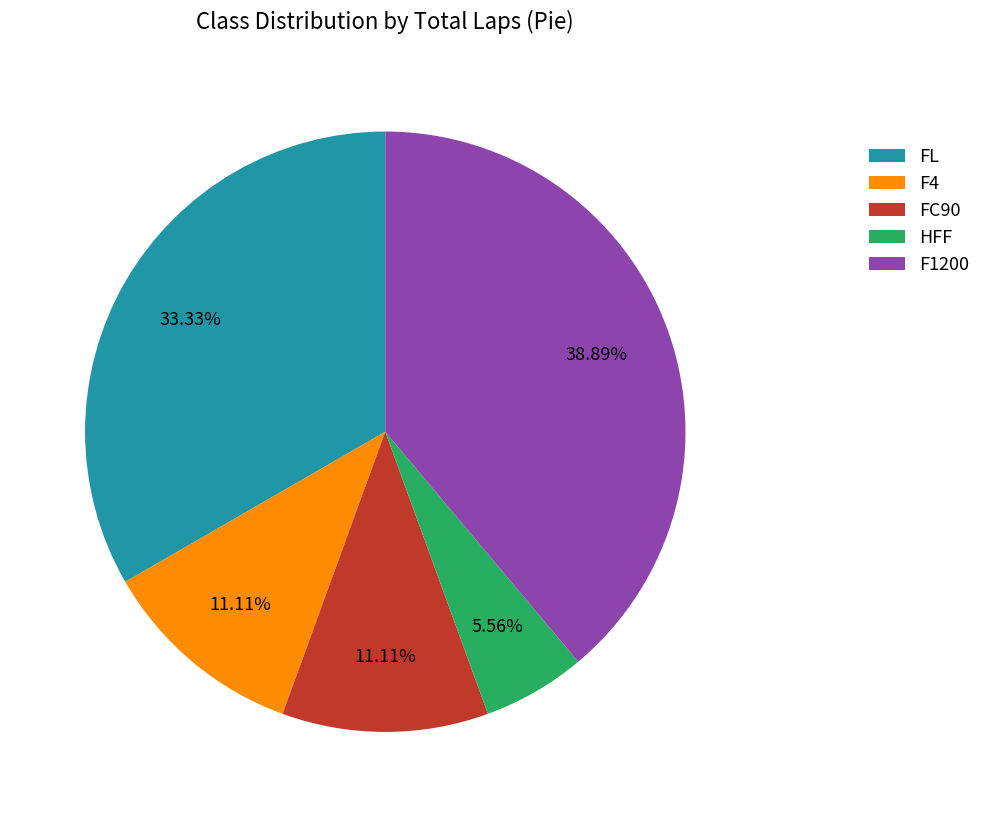

The F4 slice represents 11% of the pie. True or false?

True